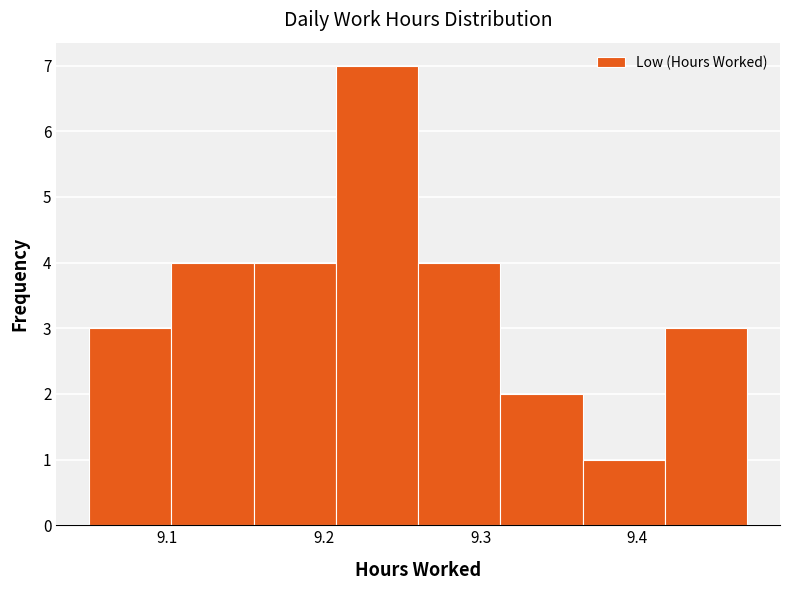

How tall is the bar that spans 9.26 to 9.31 on the x-axis? Neither the bar edges nor the heights are printed on the chart, so give them approximately, as read against the axes.

4